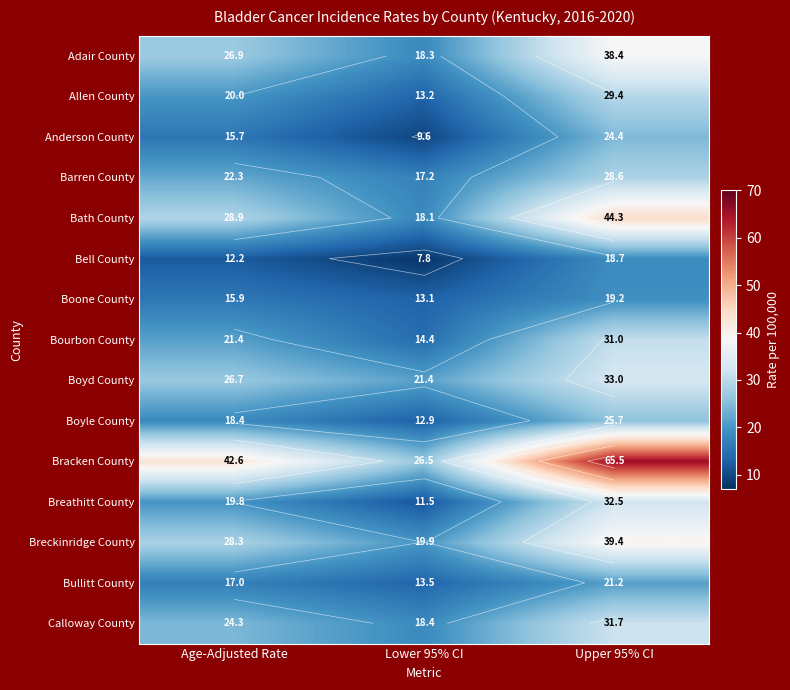

How many categories are shown in the chart?

3